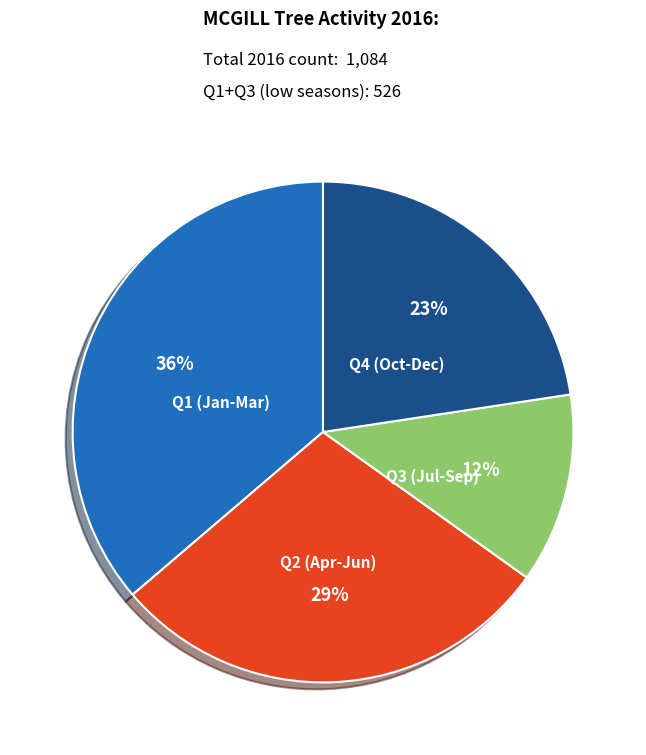

The Q4 (Oct-Dec) slice represents 23% of the pie. True or false?

True